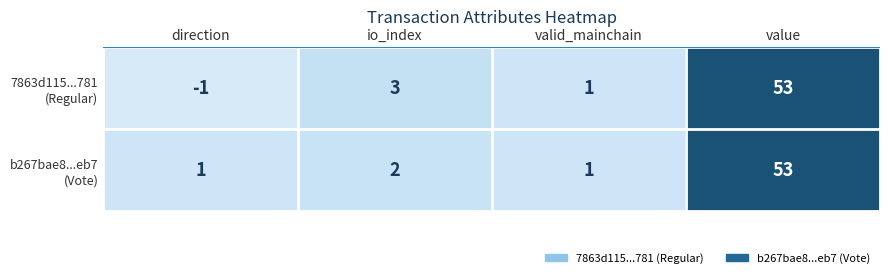

What is the smallest value displayed?

-1